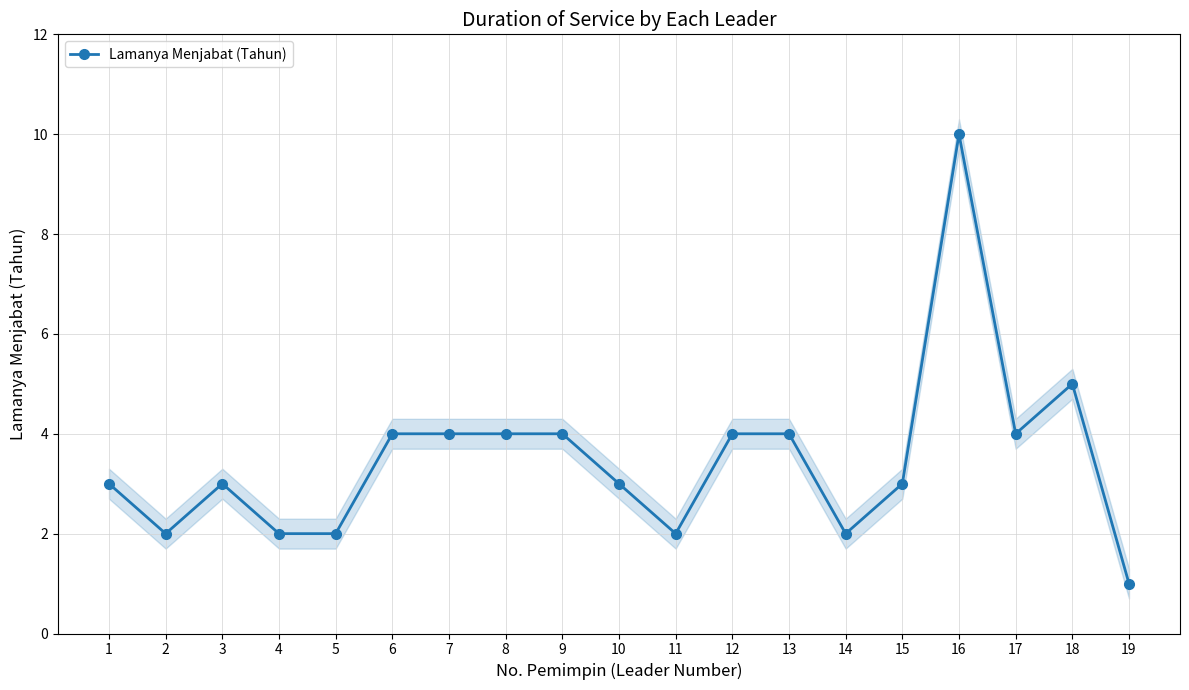

What is the average value?

3